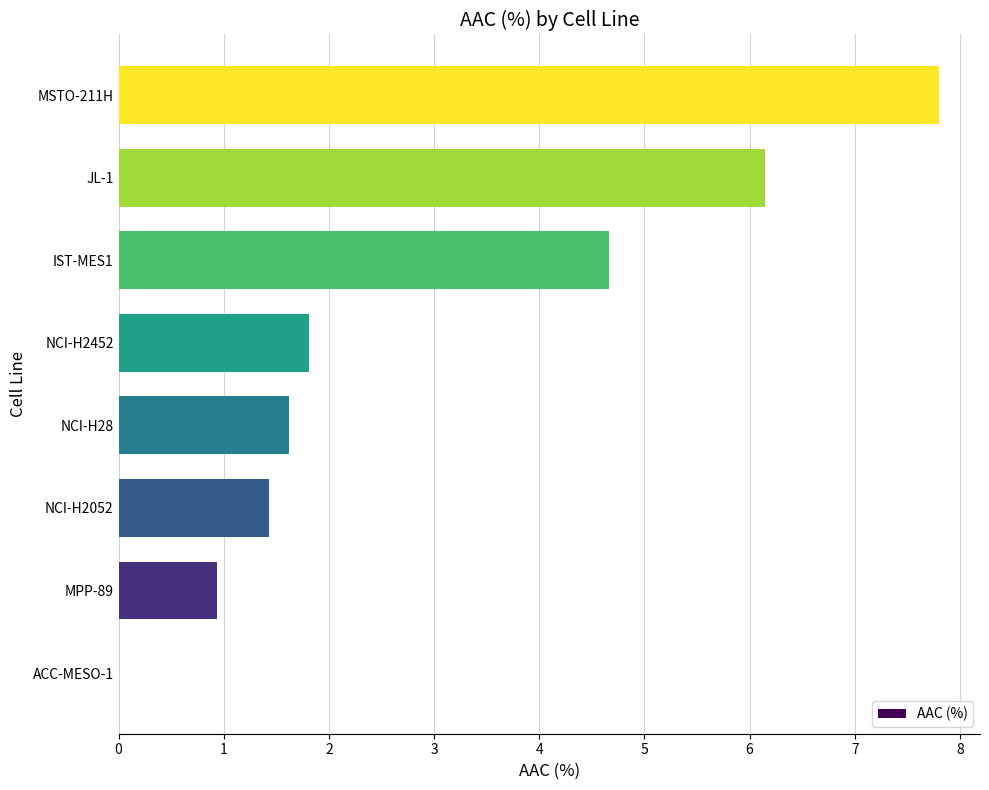

How many series are shown in this chart?

1